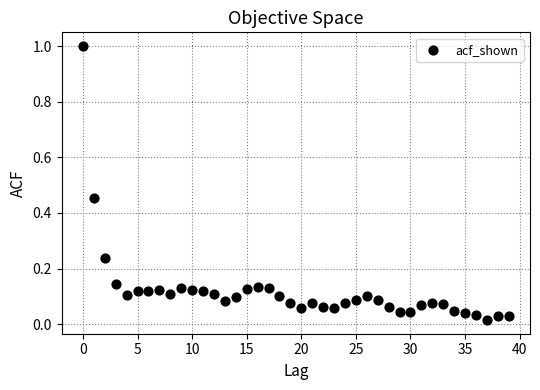

What is the range of Y values (max minus min)?

1.0